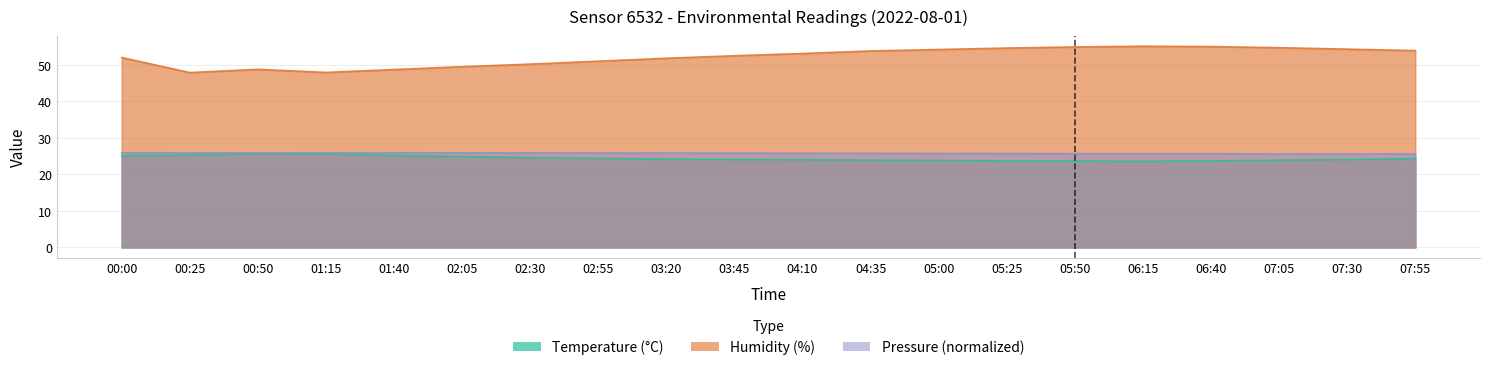

Rank the series at 05:25 from lowest to highest value.

temperature, pressure_norm, humidity